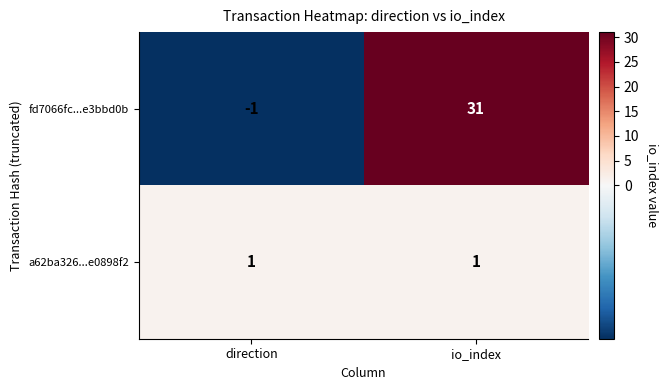

Reading left to right, transcribe all the data shown in this chart.

fd7066fc...e3bbd0b: direction=-1	io_index=31
a62ba326...e0898f2: direction=1	io_index=1